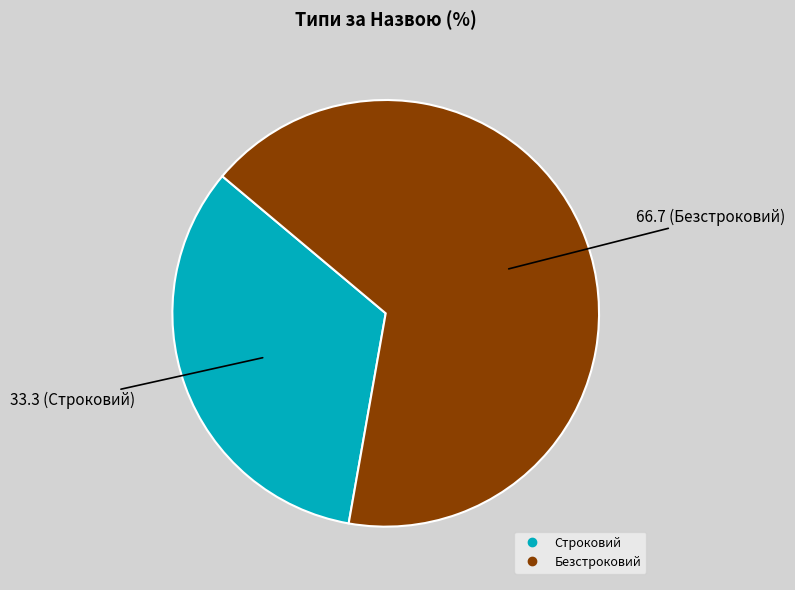

Which has a higher value, Строковий or Безстроковий?

Безстроковий